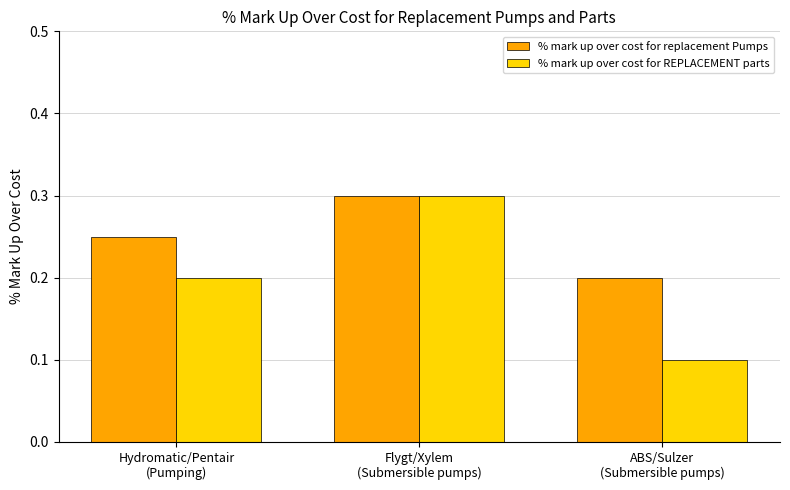

Between Hydromatic/Pentair
(Pumping) and ABS/Sulzer
(Submersible pumps), which series saw the biggest shift?

% mark up over cost for REPLACEMENT parts